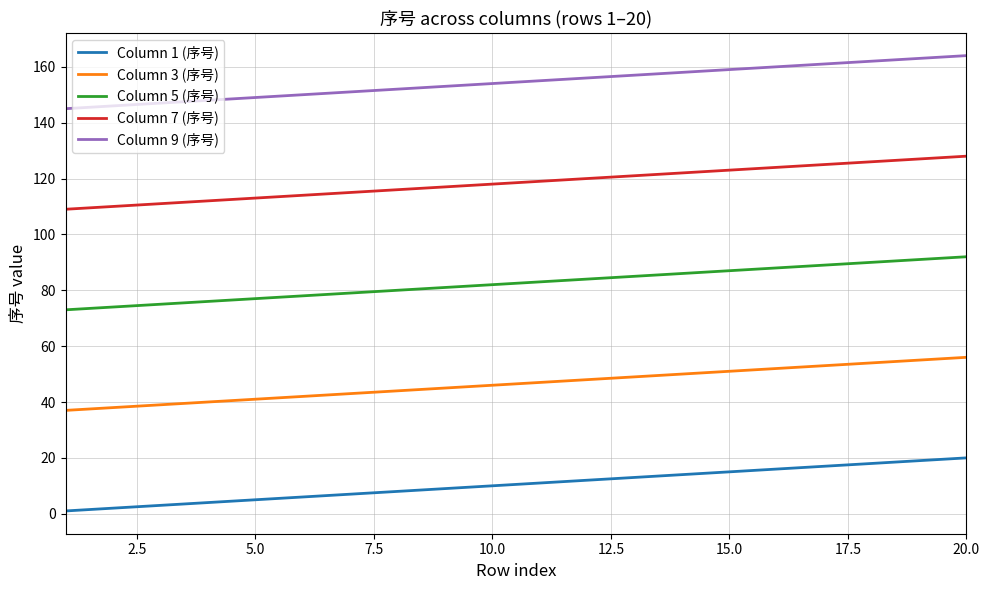

Which series has the largest total across all categories?

Column 9 (序号)